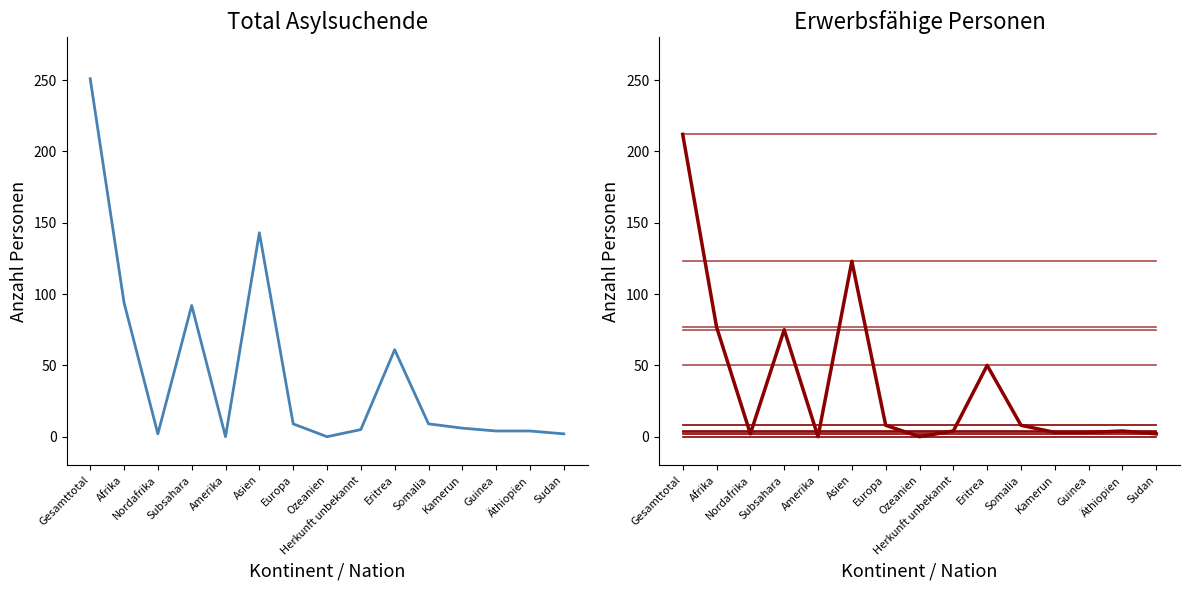

True or false: Erwerbsfähige Personen and Gesamttotal intersect in this chart.

False